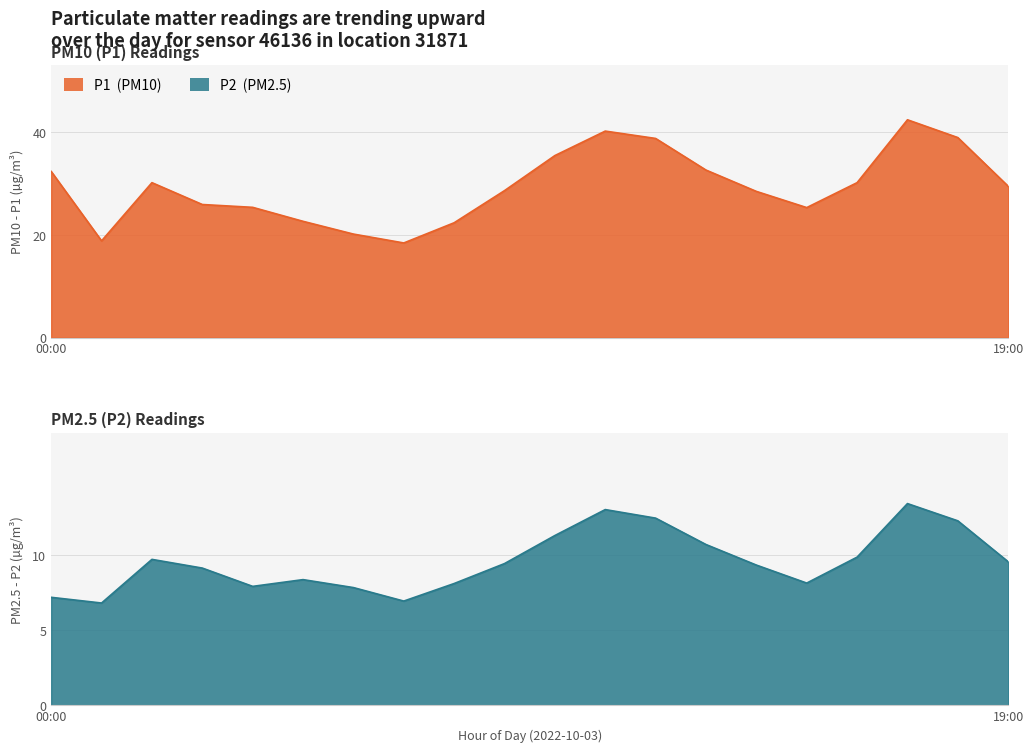

What is the spread (max minus min) of values at 14:00?

19.1